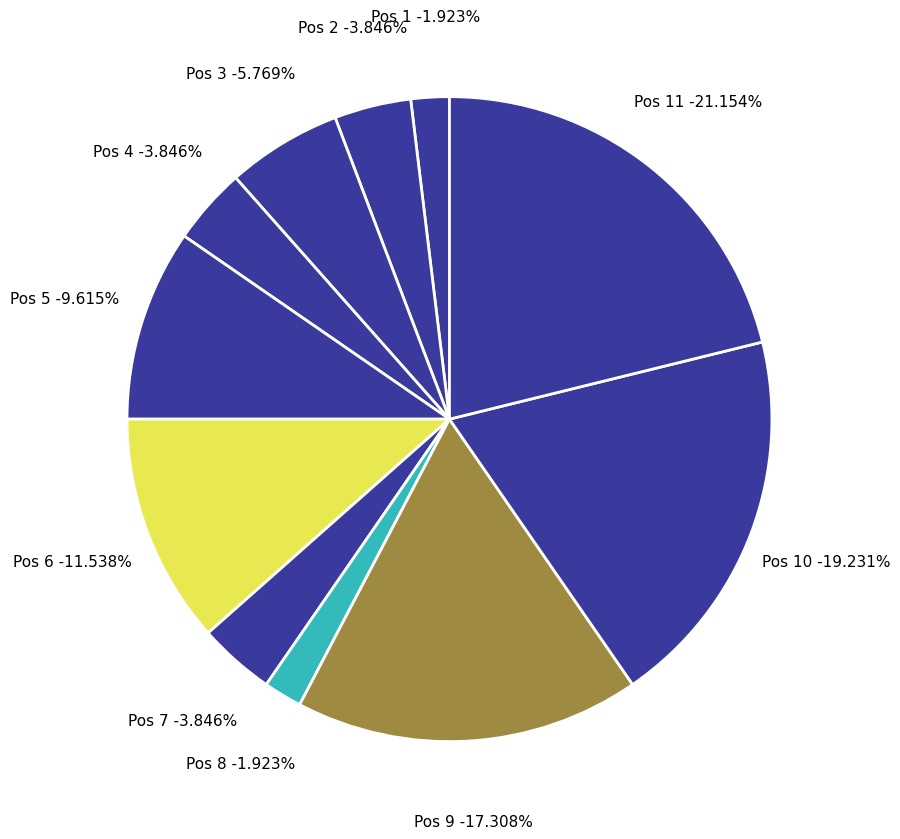

How many segments does this pie chart have?

11